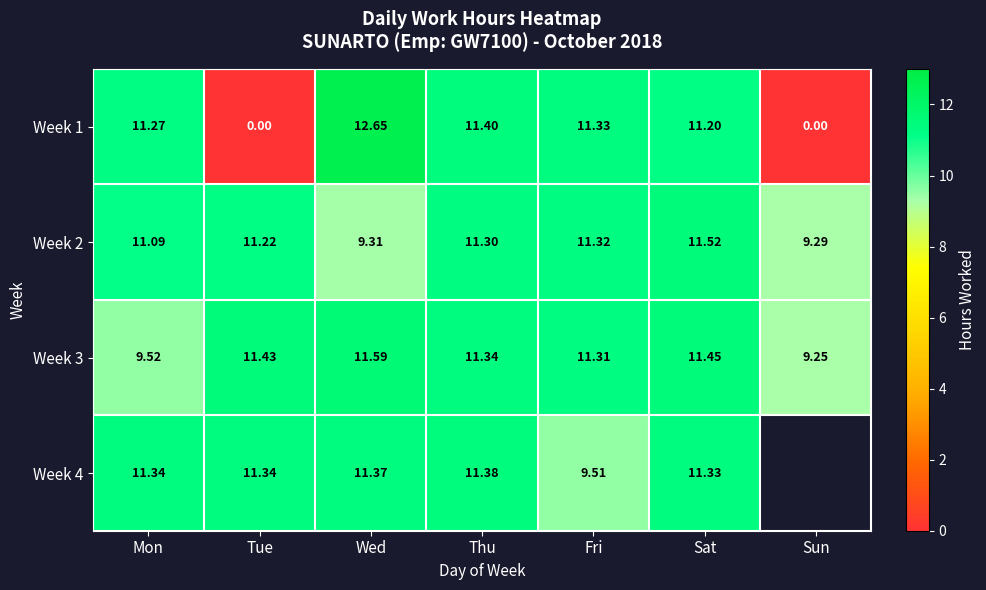

What is the sum of all Week 1 values?

57.9